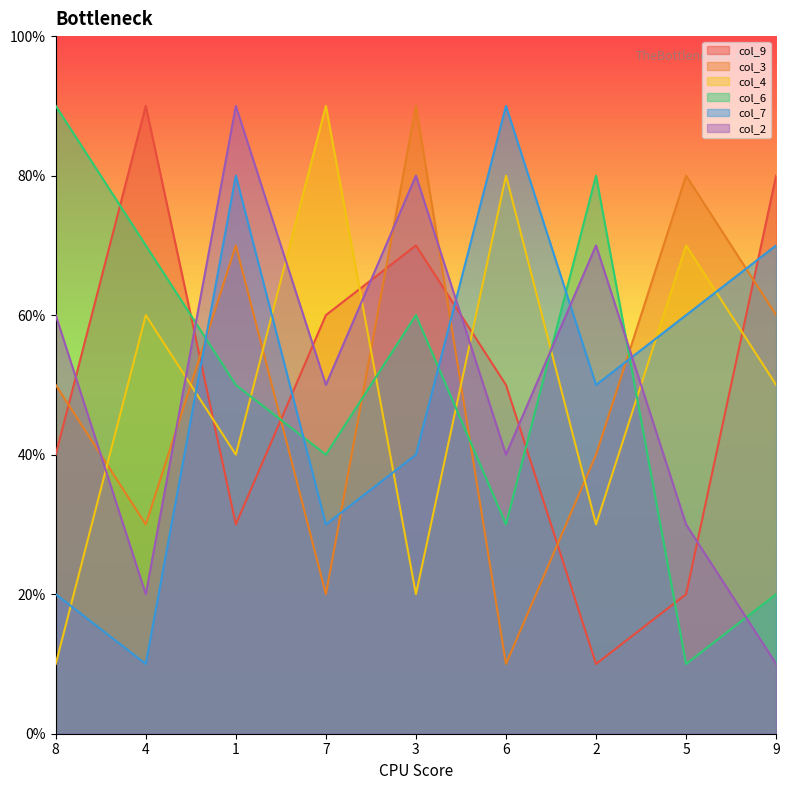

True or false: col_6 and col_2 intersect in this chart.

True